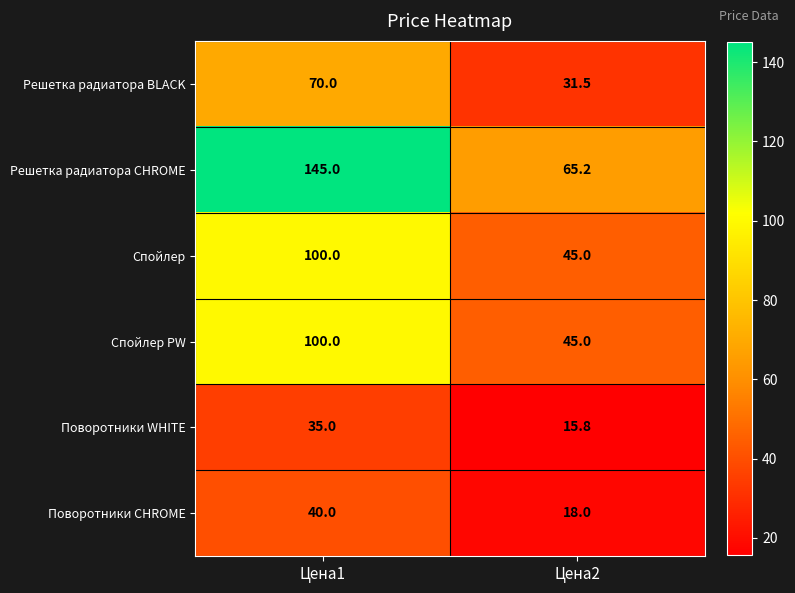

What value does the Решетка радиатора BLACK series have at Цена2?

31.5